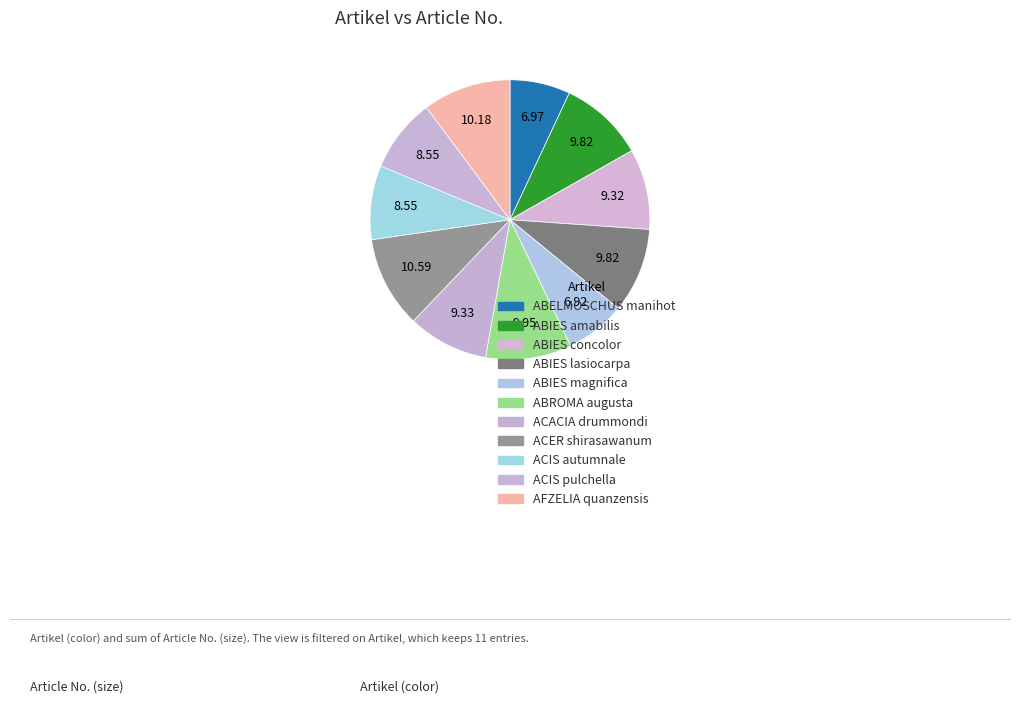

Do ABIES concolor and ABIES amabilis together represent more than half of the pie?

No